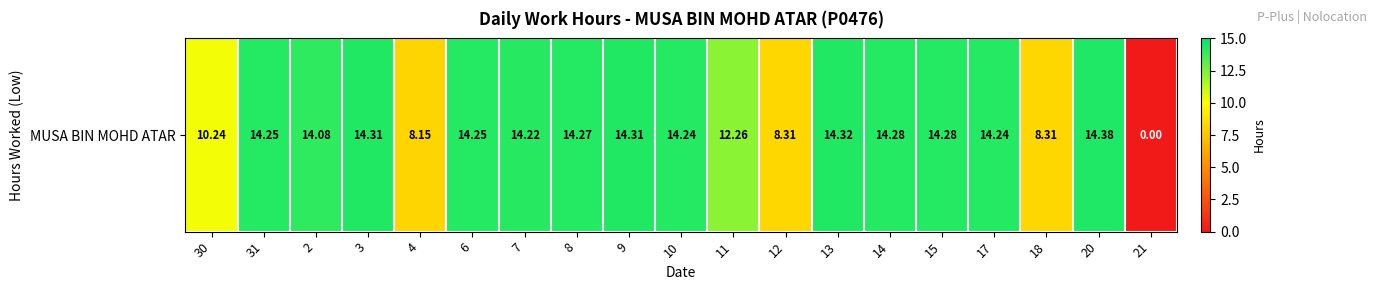

What is the change in value from 17 to 20?

+0.1